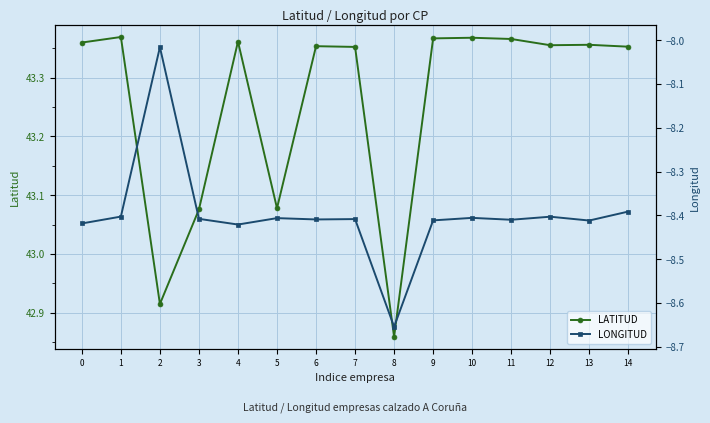

What is the spread (max minus min) of values at 4?

51.8